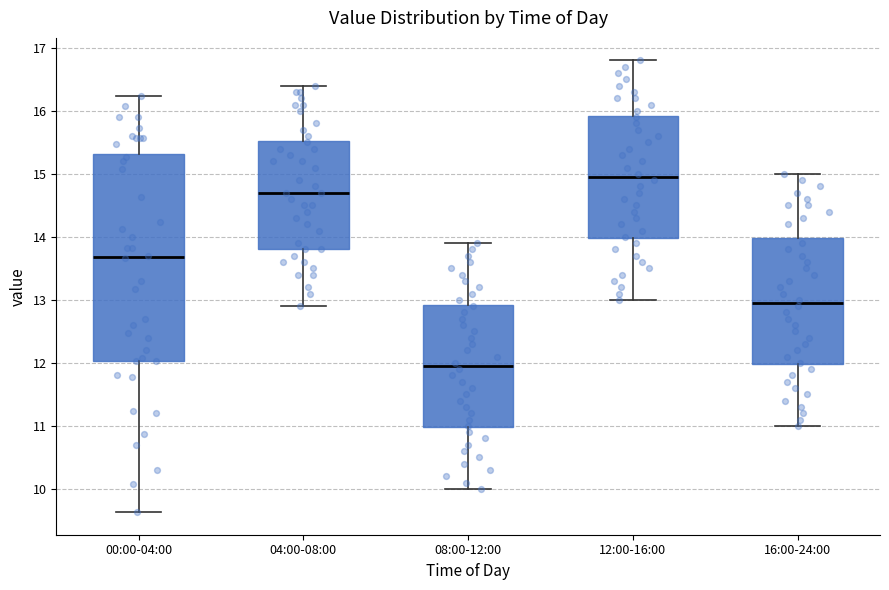

Where is the upper edge of the box for 04:00-08:00 on the y-axis? The values are not printed on the chart, so give them approximately, as read against the axis.

15.5